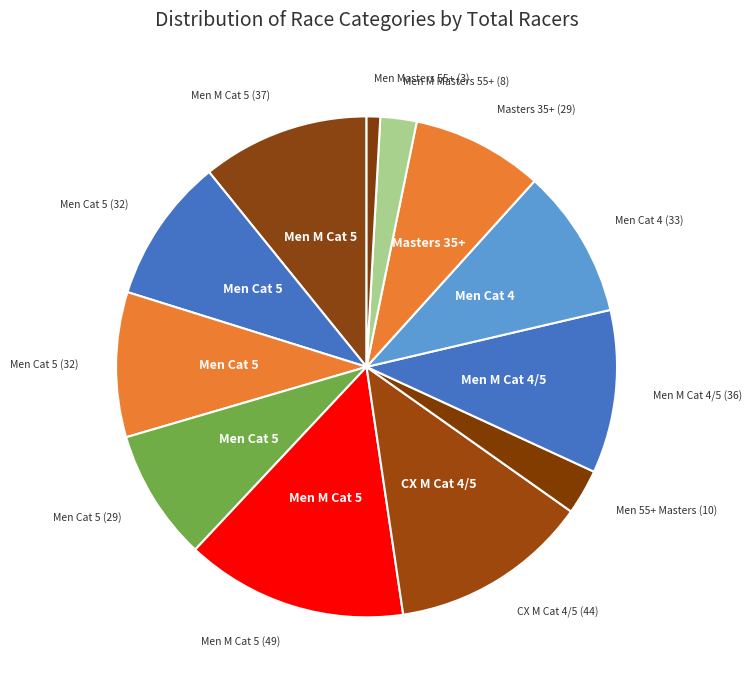

Does any single category account for the majority?

No